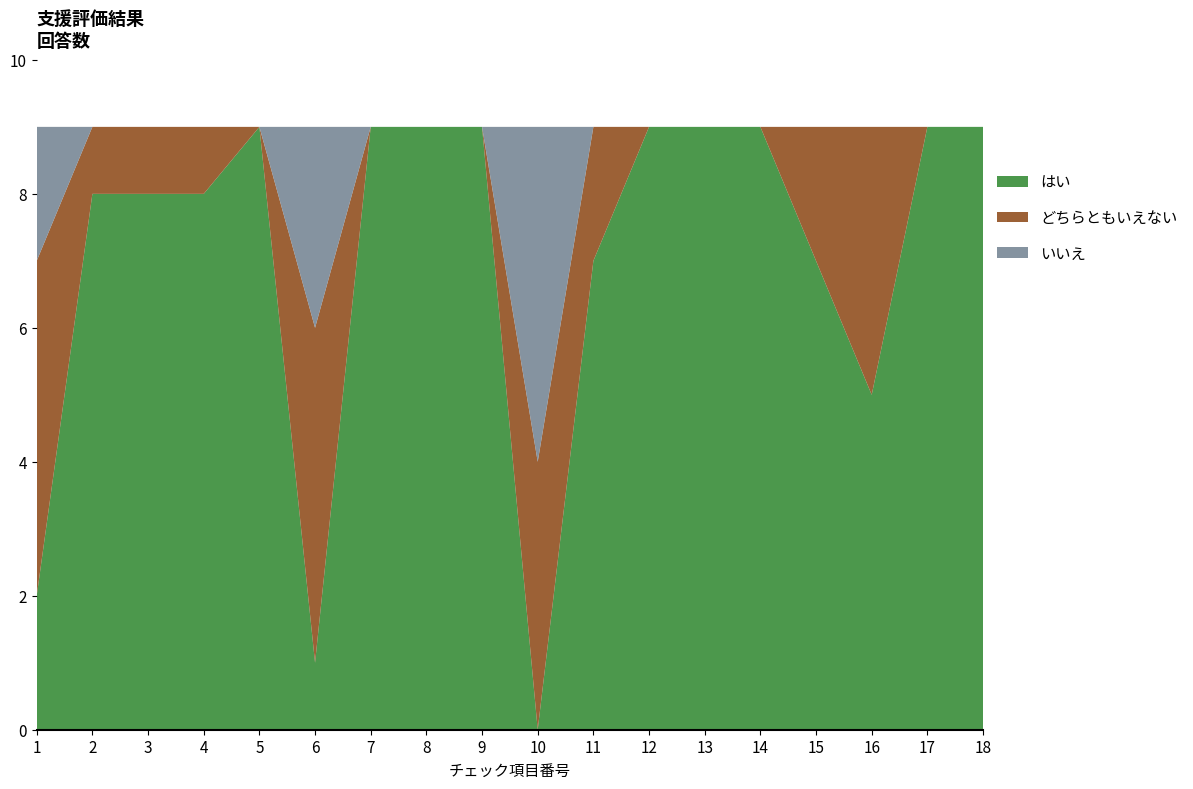

Reading left to right, list all the values displayed in this chart.

はい: 2	8	8	8	9	1	9	9	9	0	7	9	9	9	7	5	9	9
どちらともいえない: 5	1	1	1	0	5	0	0	0	4	2	0	0	0	2	4	0	0
いいえ: 2	0	0	0	0	3	0	0	0	5	0	0	0	0	0	0	0	0